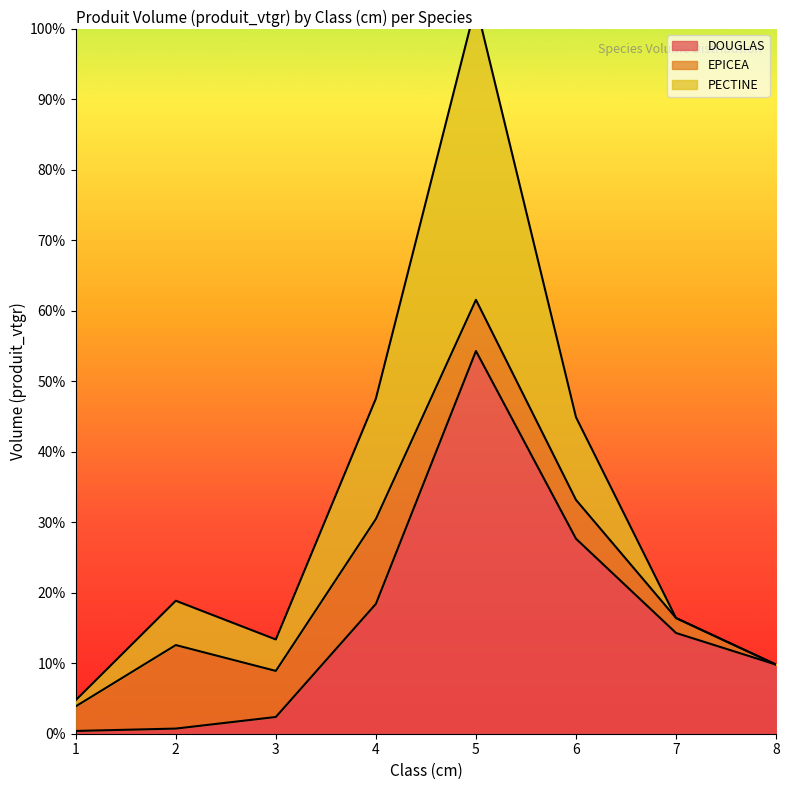

What is the difference between the DOUGLAS values at 8 and 5?

44.5